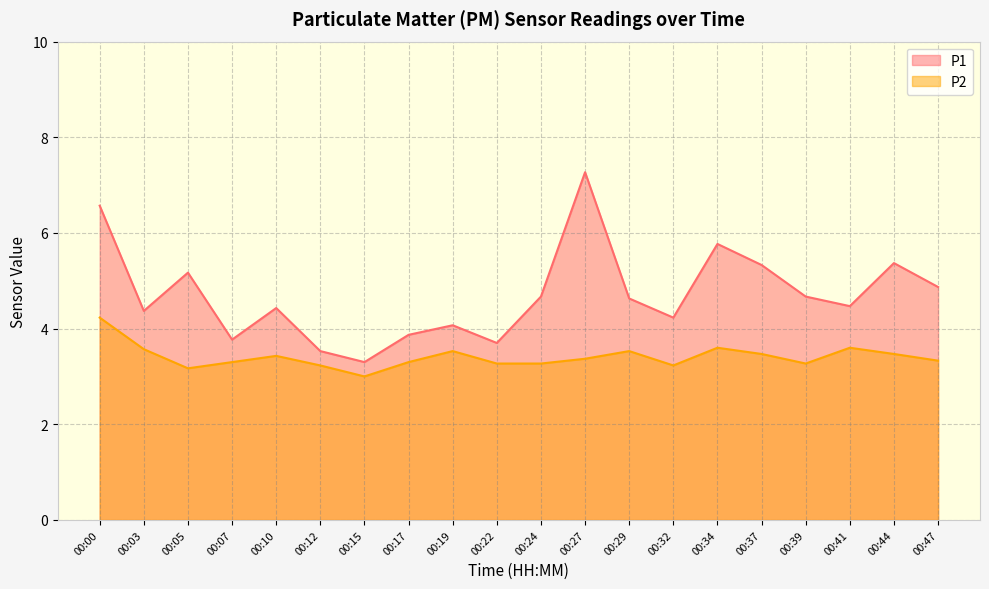

What is the difference between the second highest and second lowest values in the P1 series?

3.0